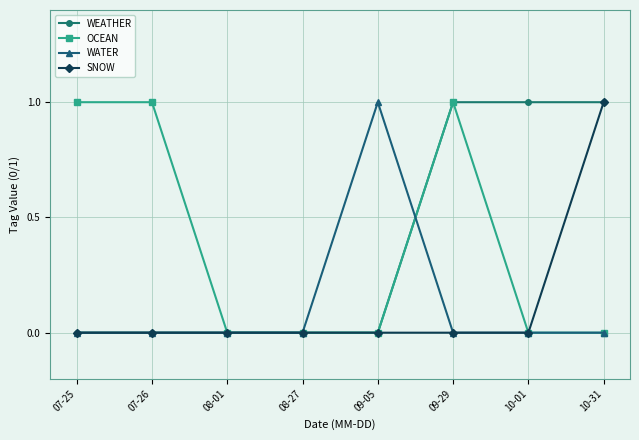

What is the sum of all WEATHER values?

3